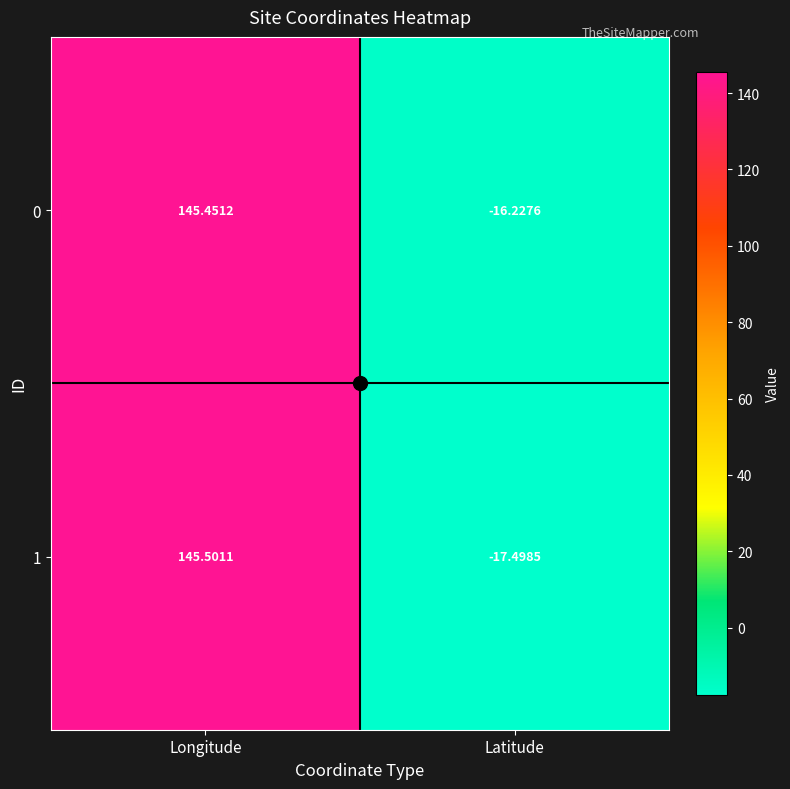

Is the value of 0 at Latitude greater than the value of 1 at Longitude?

No